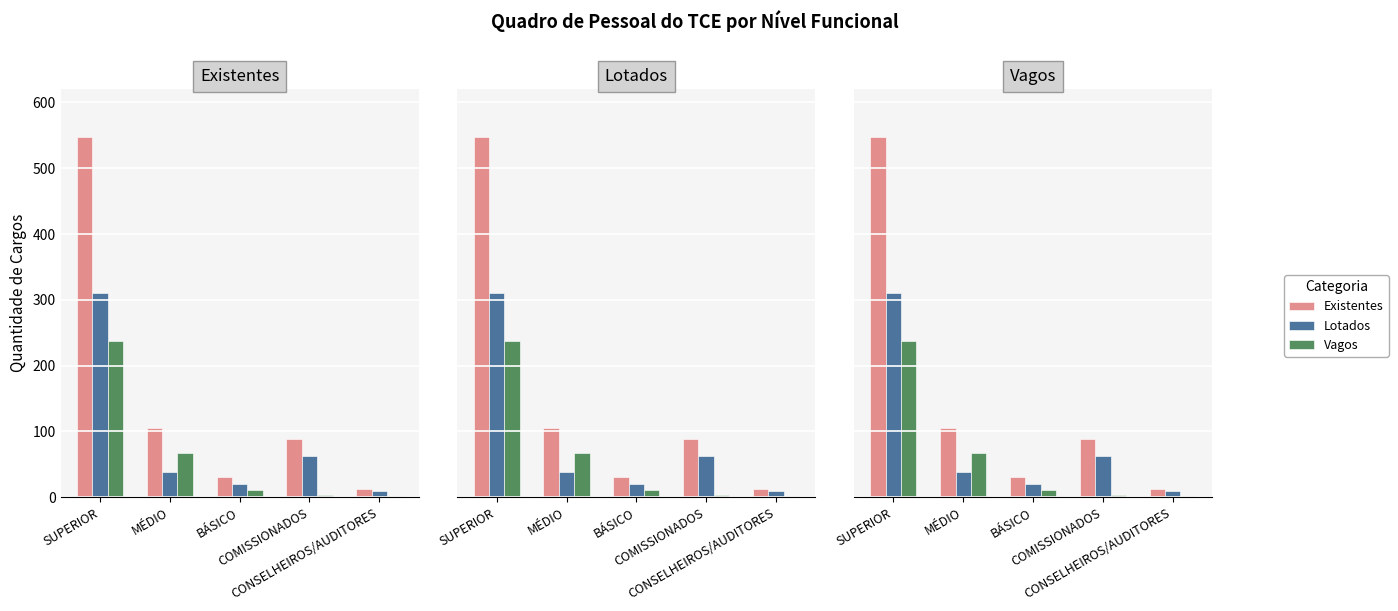

What is the spread (max minus min) of values at COMISSIONADOS?

85